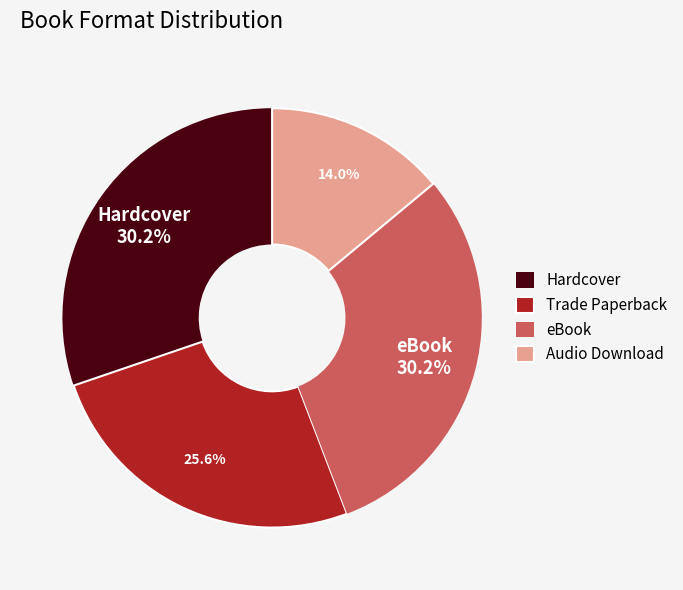

To the nearest percent, what percentage of the pie is Hardcover?

30%